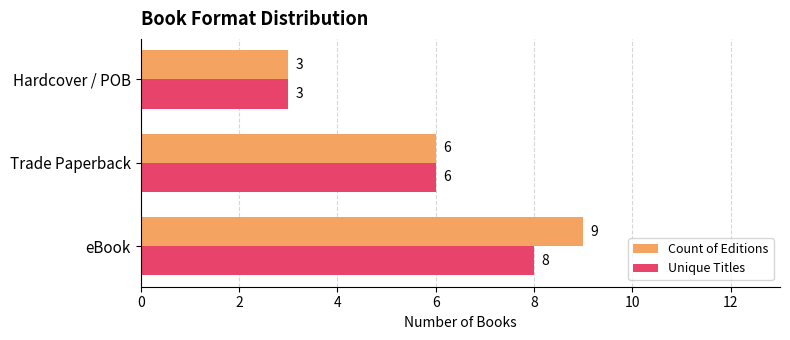

Which series has the largest range (max minus min)?

Count of Editions